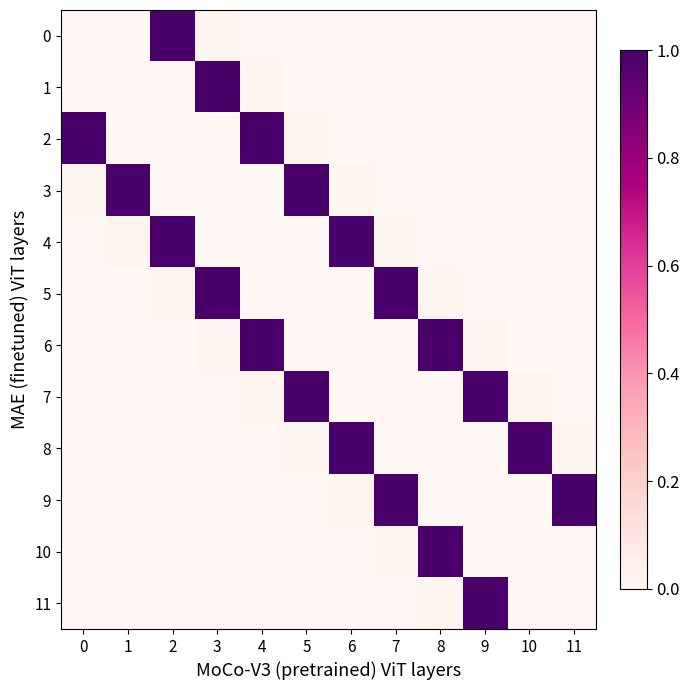

True or false: 3 has a value of 0.0 at 0.

True